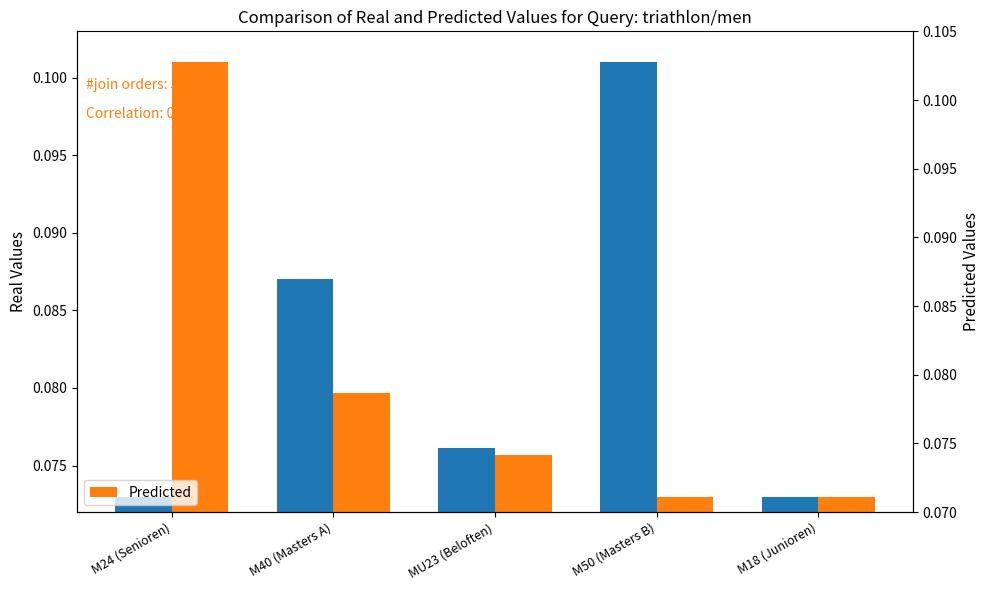

True or false: Predicted has a value of 0.1 at MU23 (Beloften).

True